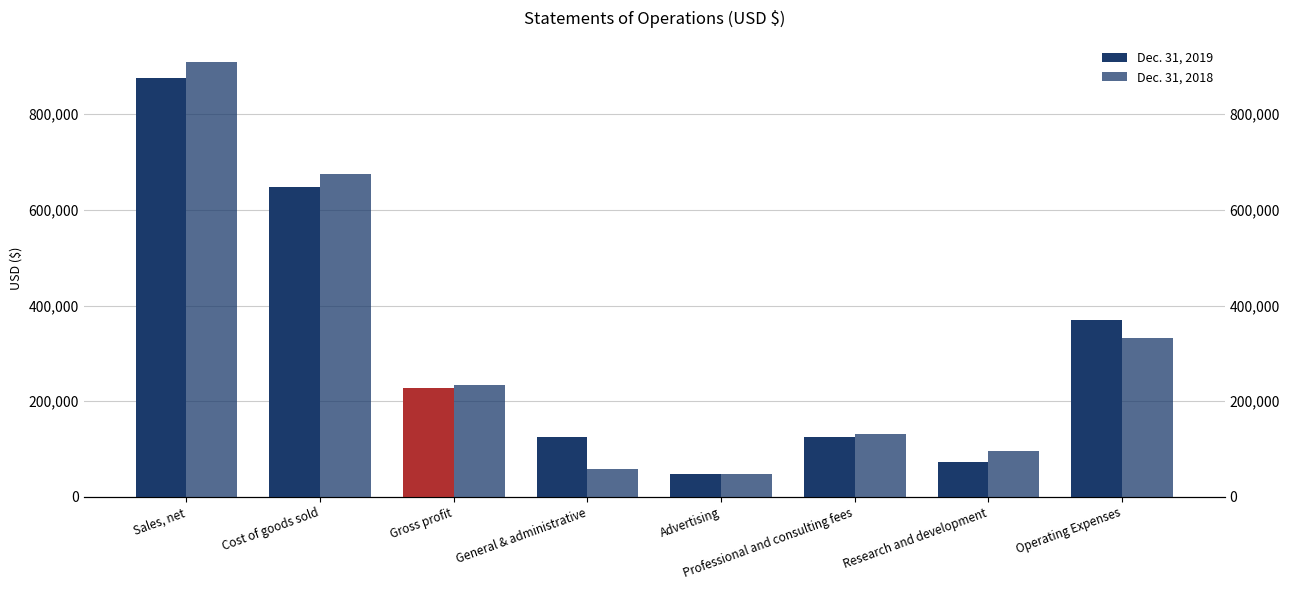

What is the difference between the maximum and minimum values in the Dec. 31, 2018 series?

861381